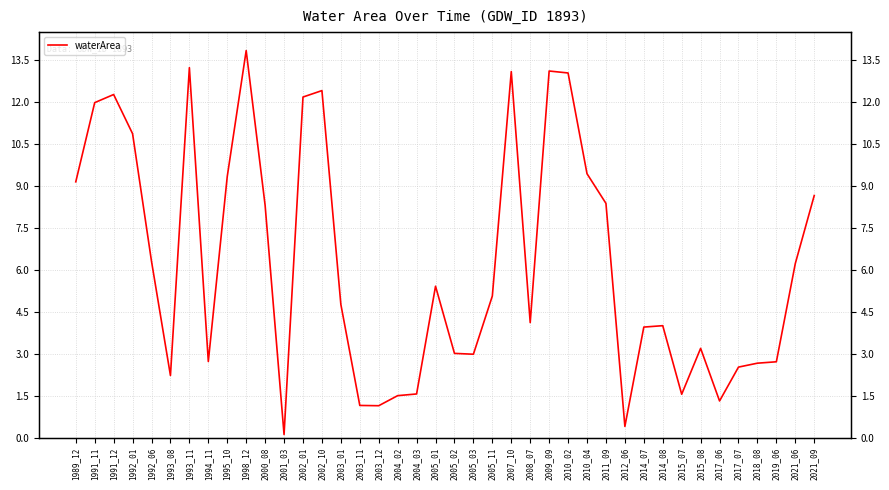

How many data points are above 5?

20